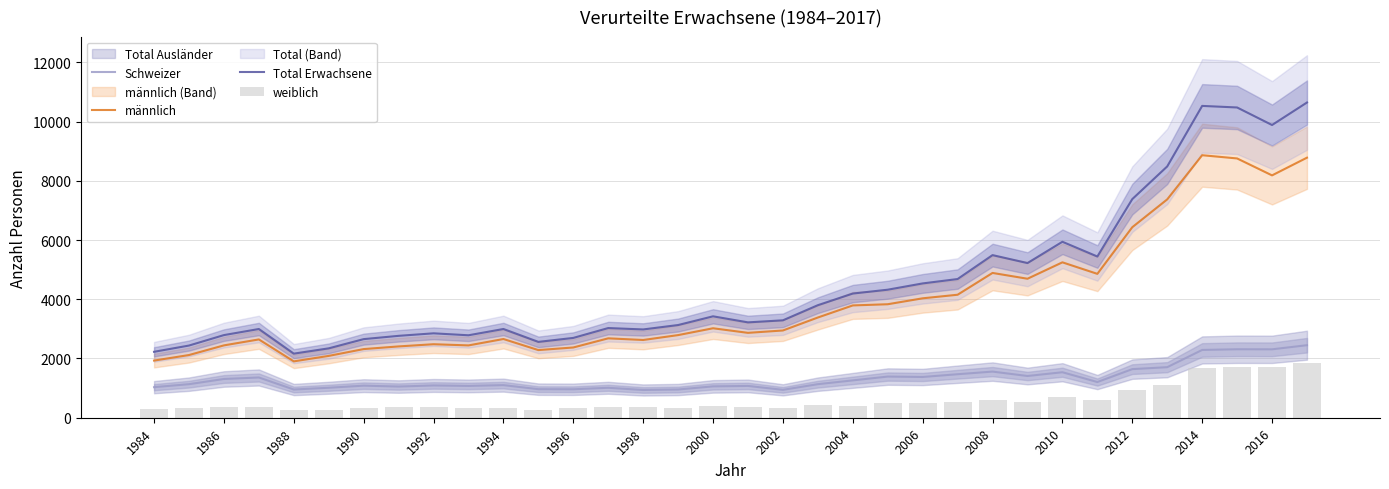

What is the lowest value of the Total Erwachsene series?

2164